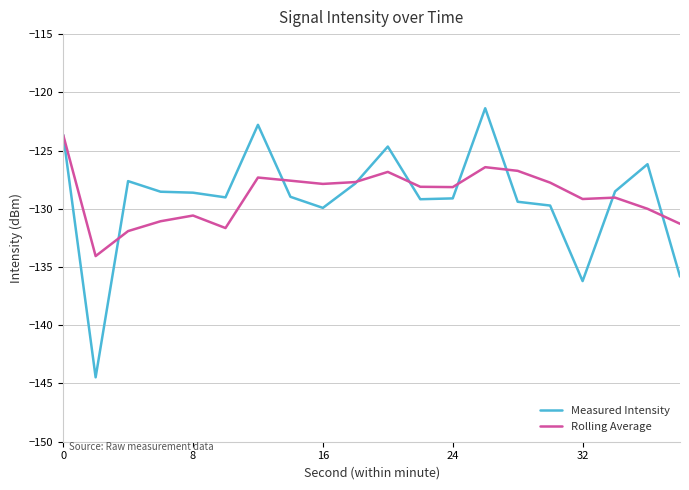

What is the maximum value for Rolling Average?

-123.6